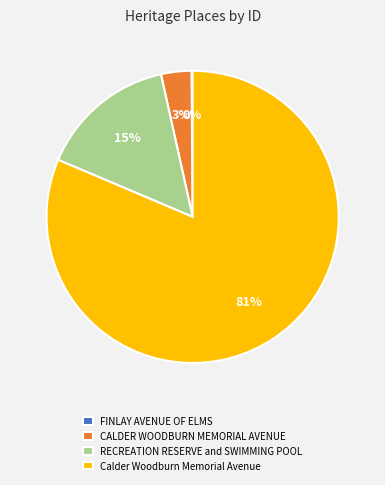

Which category has the biggest portion of the pie?

Calder Woodburn Memorial Avenue